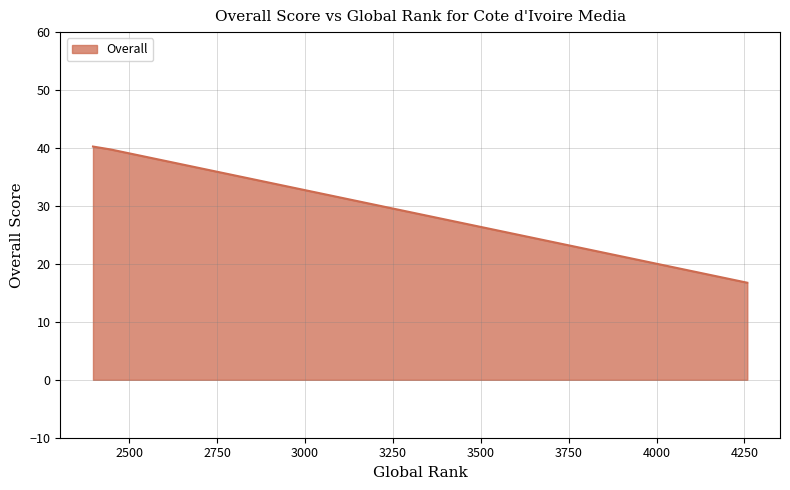

What is the sum of all values?

96.8